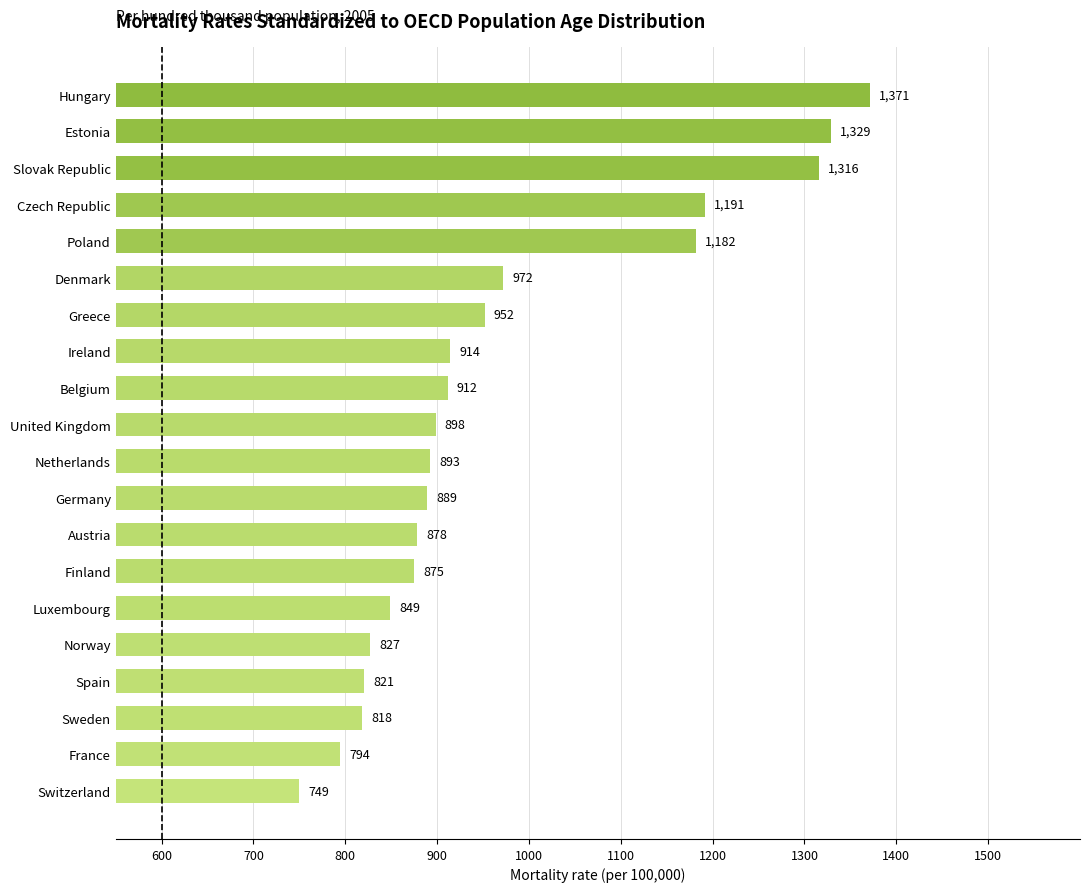

Read the value at Luxembourg.

848.9